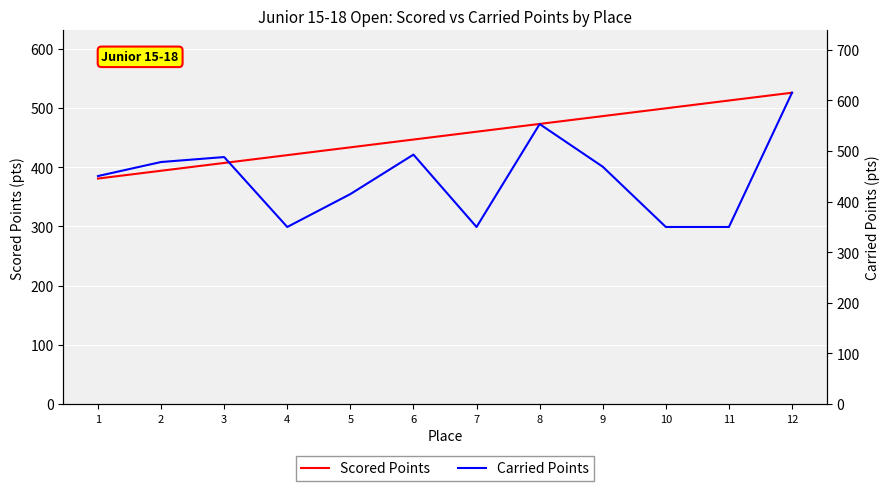

At which category is the sum across all series the highest?

12